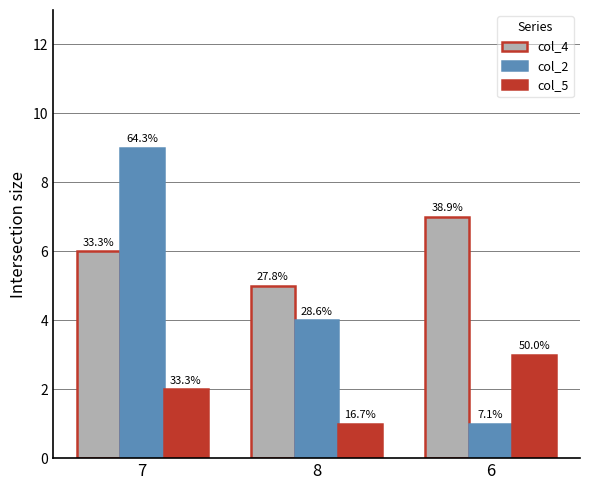

What is the label of the 3rd bar from the right?

7